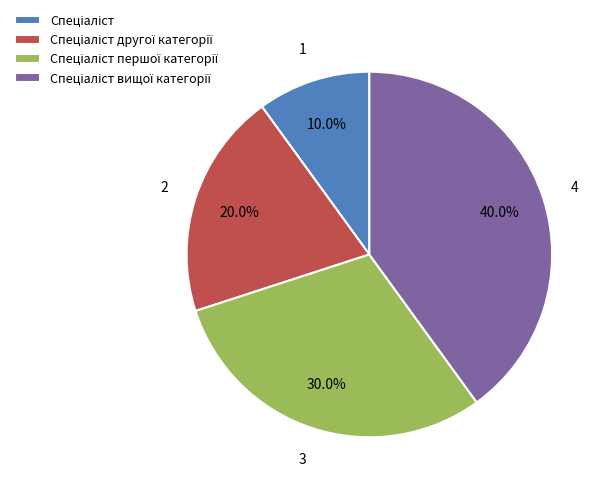

Does any single category account for the majority?

No